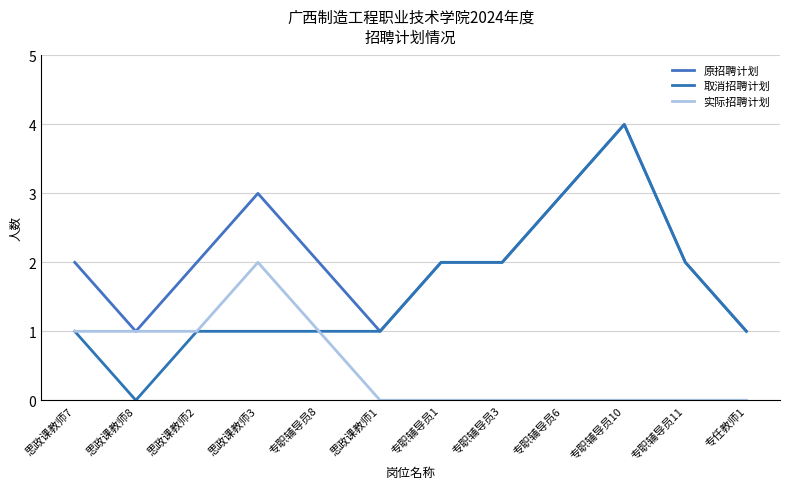

Which category has the highest value across all series?

专职辅导员10